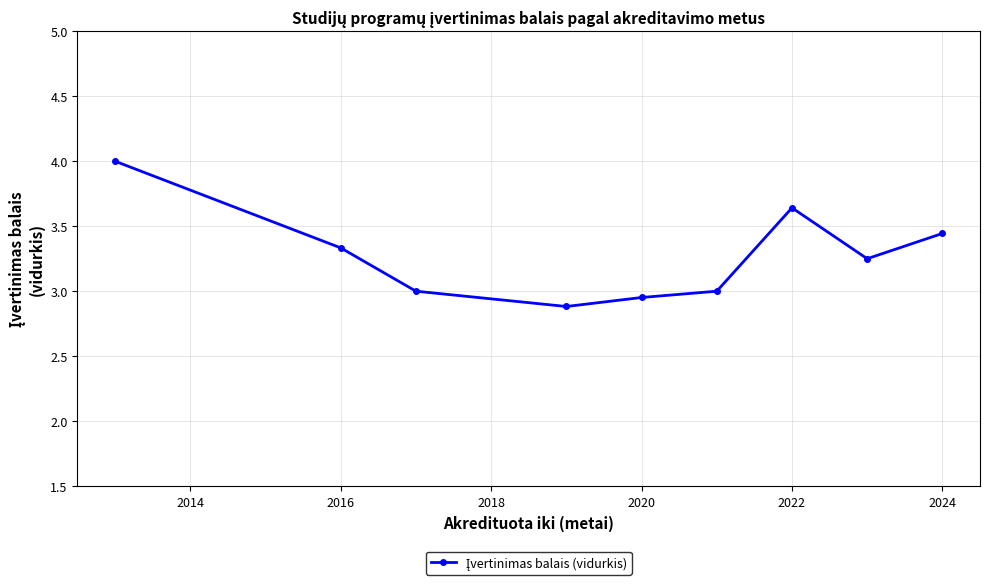

True or false: the data has more than 2 interior local peaks.

False